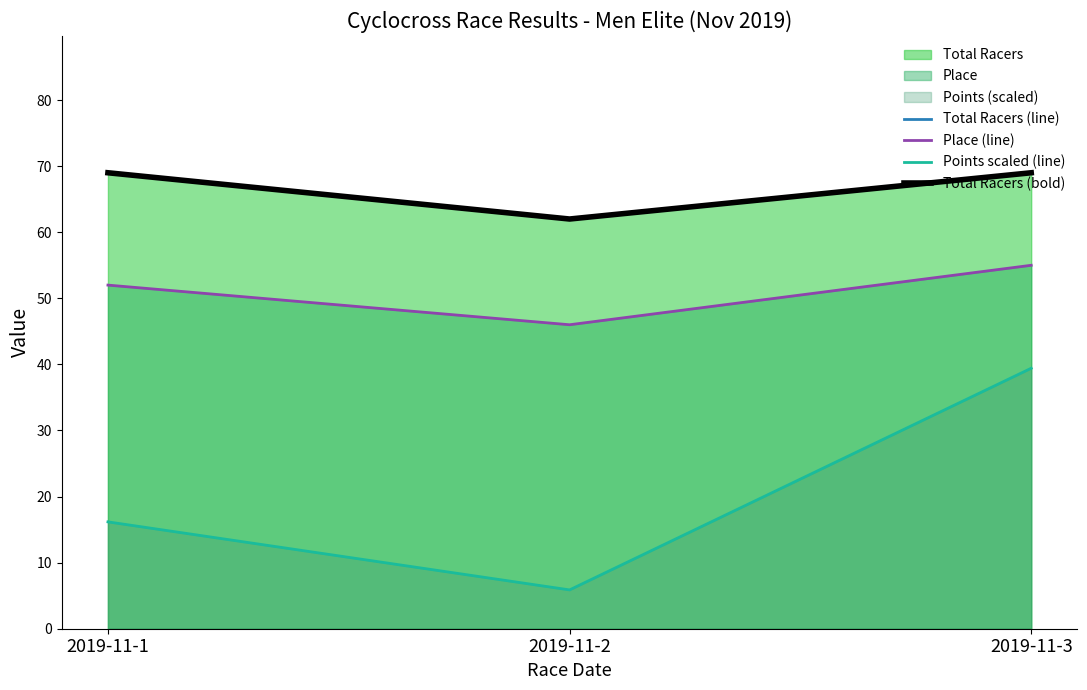

What is the total value across all series at 2019-11-2?

175.9